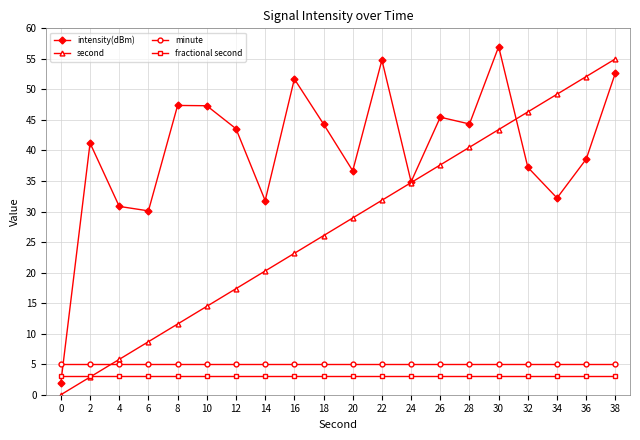

How many data points in intensity(dBm) are less than 43?

10